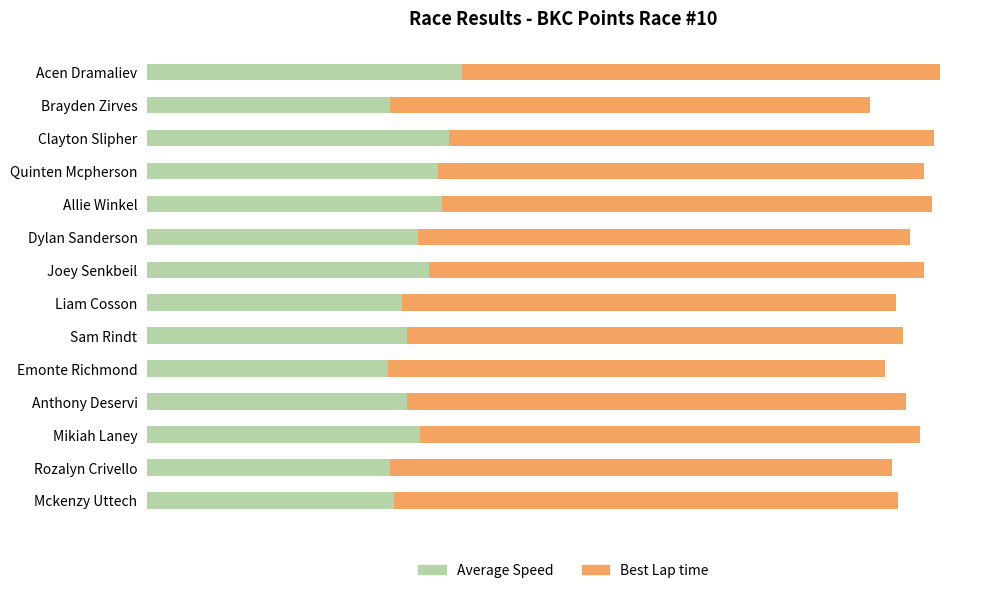

What are all the series names shown in the legend?

Average Speed, Best Lap time